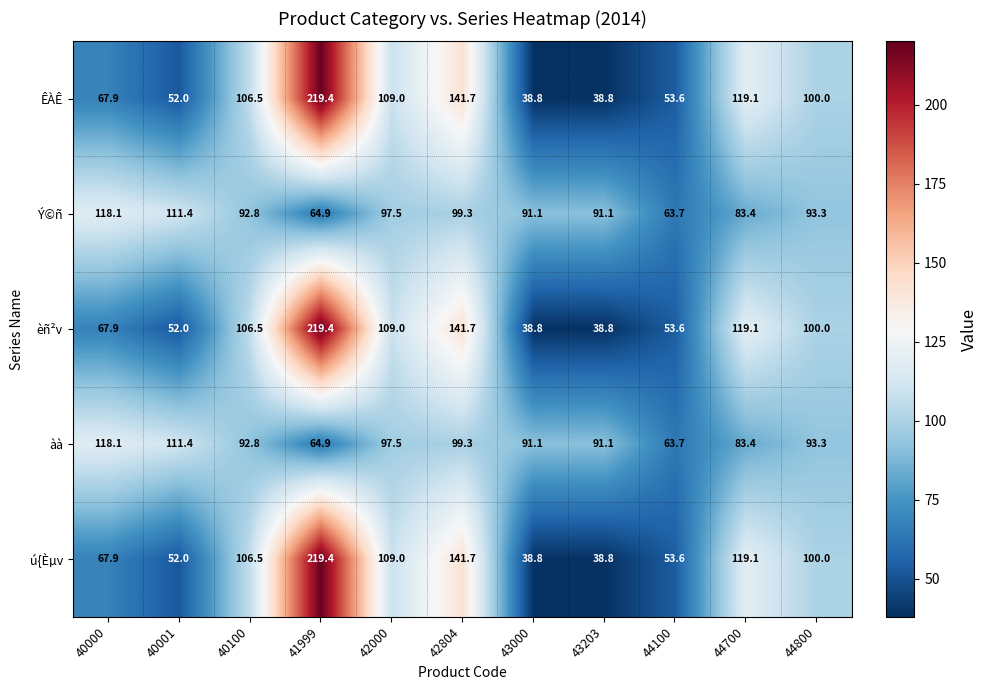

What is the spread (max minus min) of values at 41999?

154.5